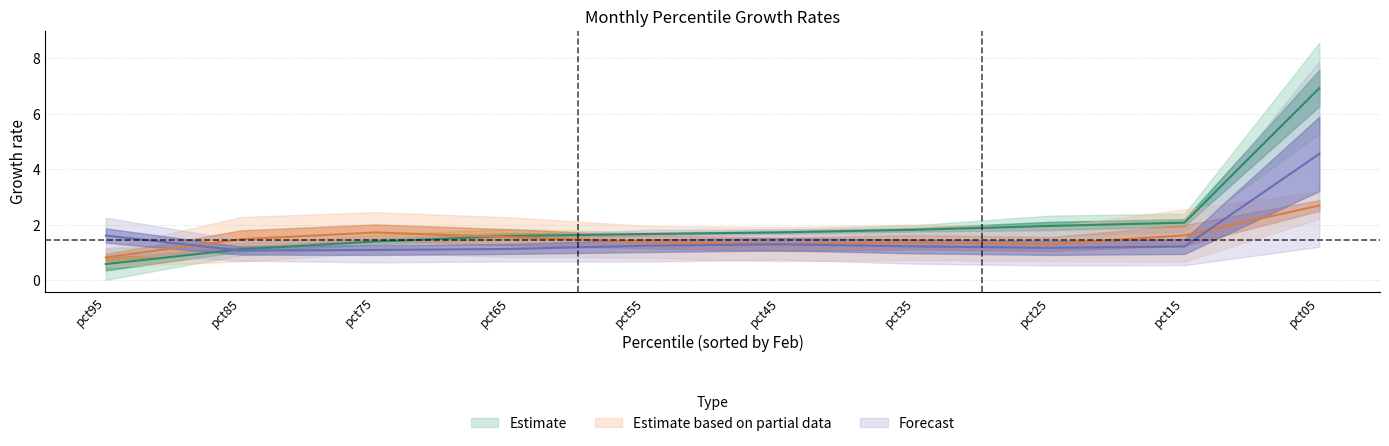

Is this an area chart (filled region under the line)?

No